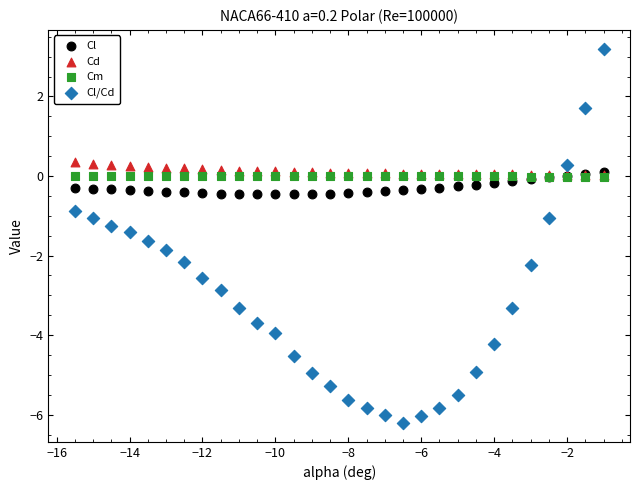

What are all the series names shown in the legend?

Cl, Cd, Cm, Cl/Cd